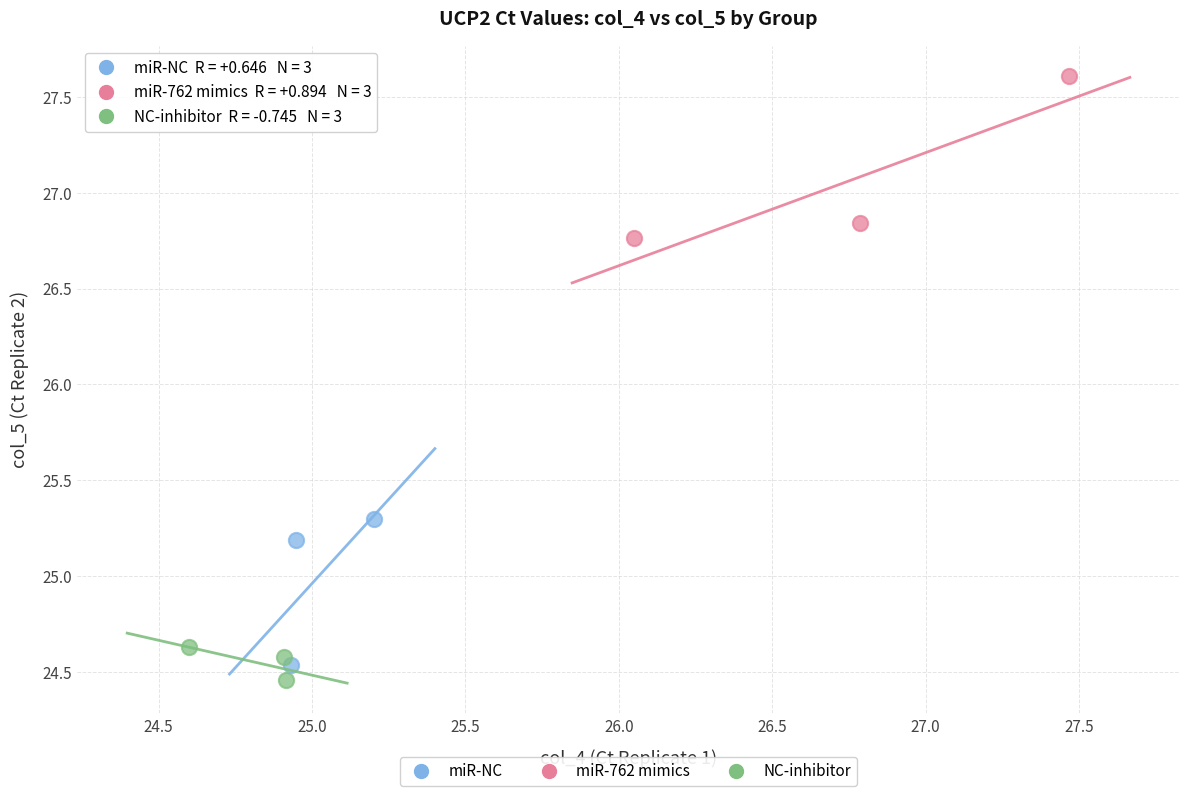

Which series reaches the maximum Y coordinate?

miR-762 mimics